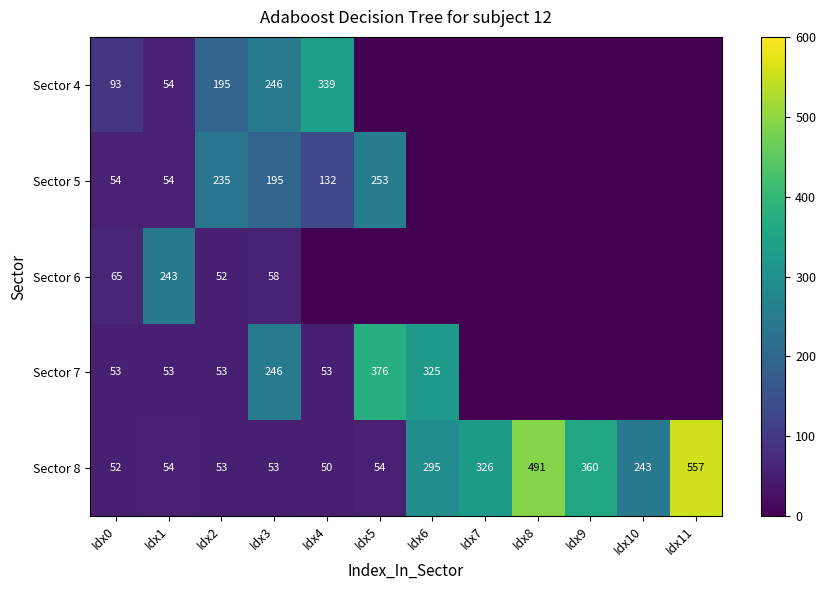

Rank the series at Idx1 from highest to lowest value.

Sector 6, Sector 4, Sector 5, Sector 8, Sector 7